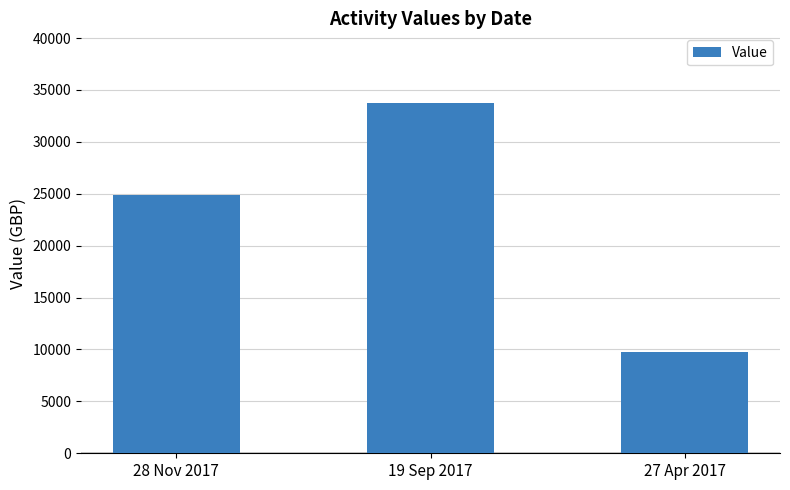

How many categories are shown in the chart?

3